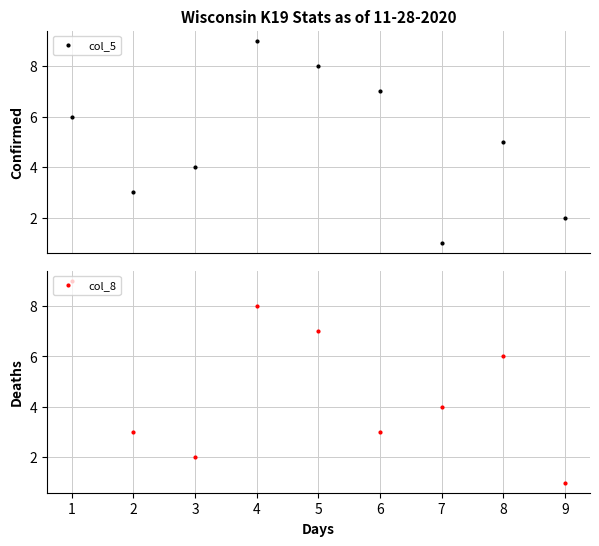

The value of col_8 at 8 is 8. True or false?

False